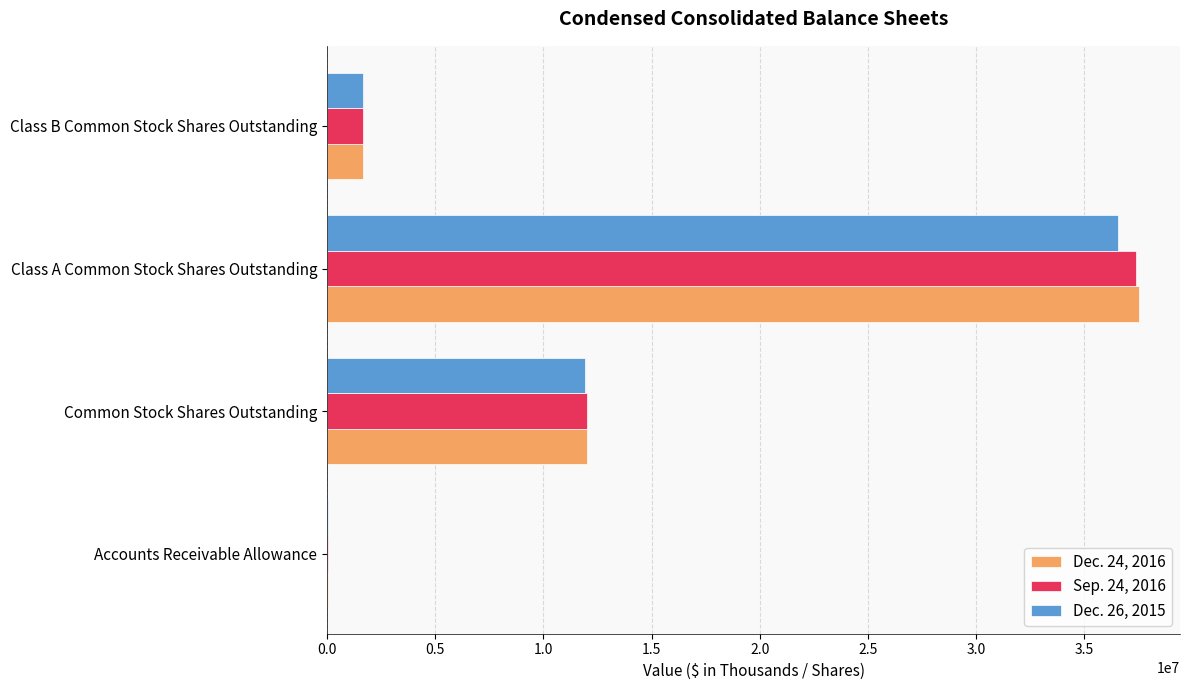

Is the value of Sep. 24, 2016 at Accounts Receivable Allowance greater than the value of Dec. 24, 2016 at Class B Common Stock Shares Outstanding?

No